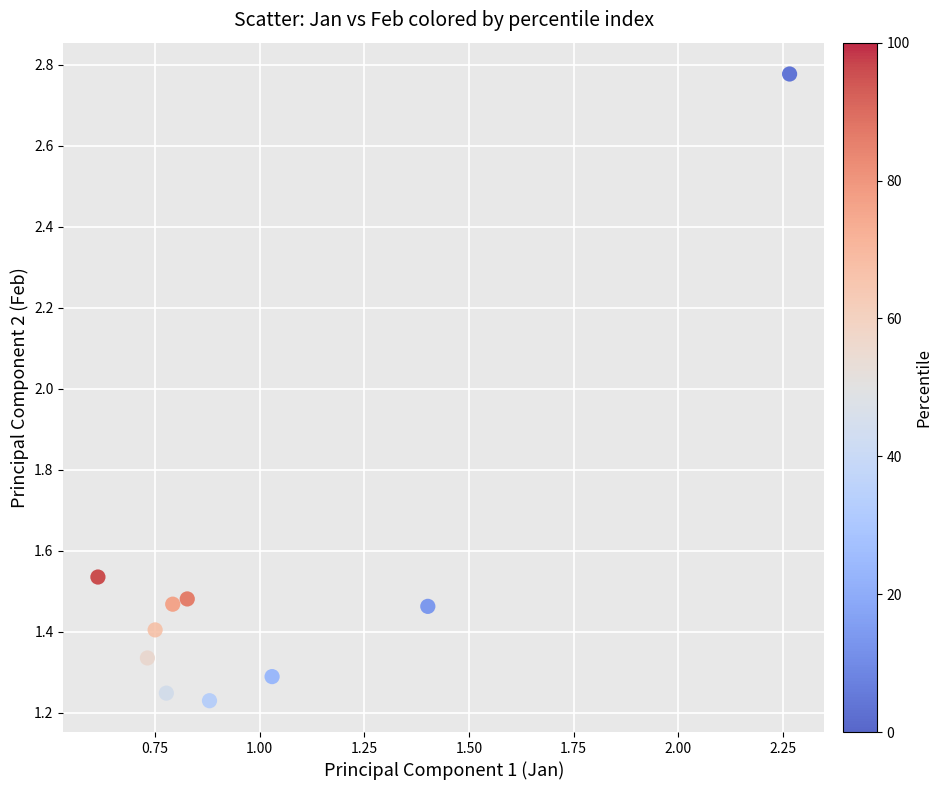

What is the average X value?

1.0